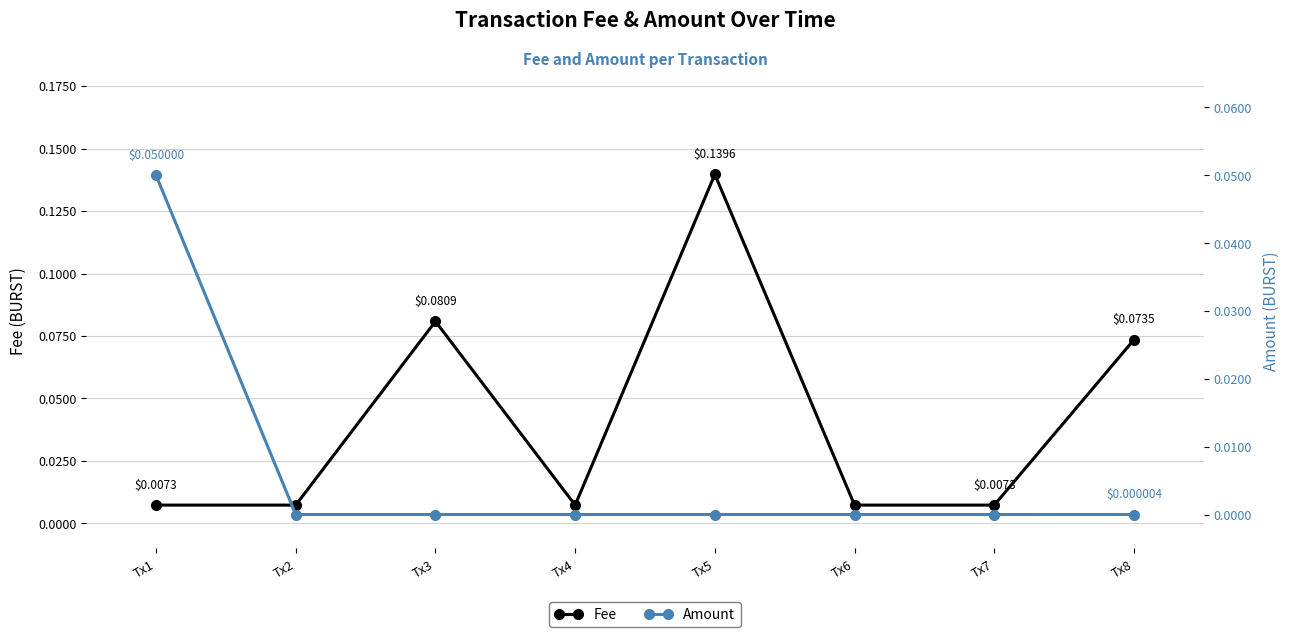

Count the number of categories in the chart.

8